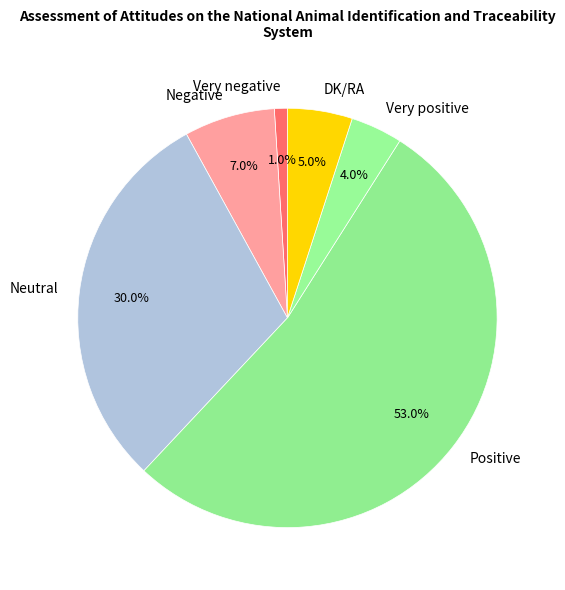

To the nearest percent, what portion does Positive represent?

53%